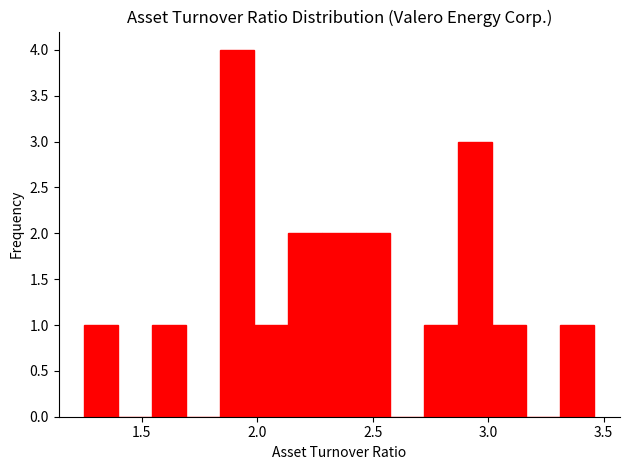

Around what value on the x-axis is the tallest bar? Give the approximate position of its centre, as read against the axis.

1.90